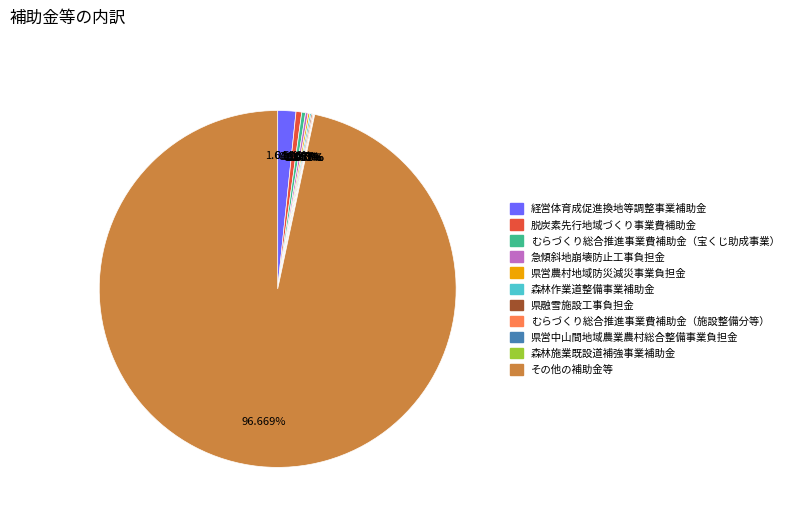

Combined, do 経営体育成促進換地等調整事業補助金 and むらづくり総合推進事業費補助金（宝くじ助成事業） account for over 50%?

No